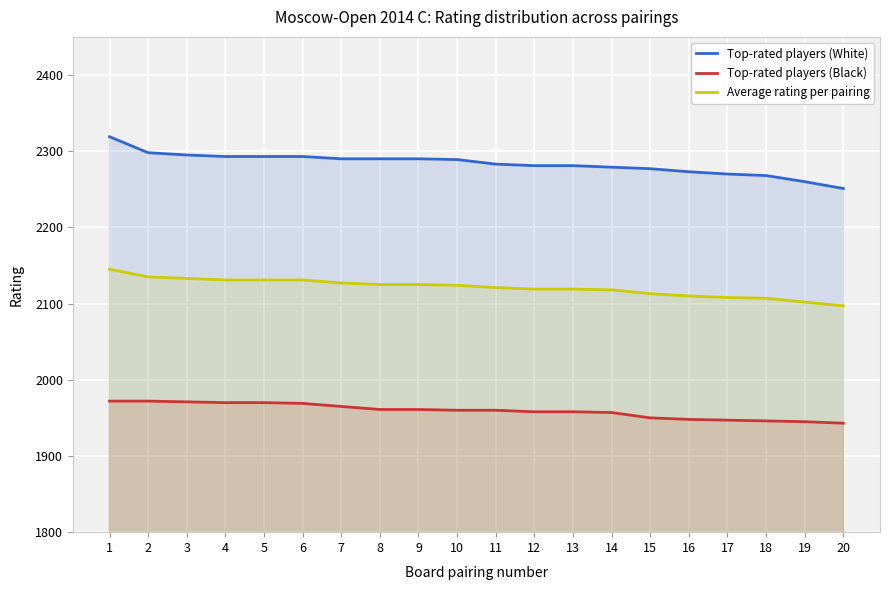

True or false: Top-rated players (White) and Top-rated players (Black) intersect in this chart.

False